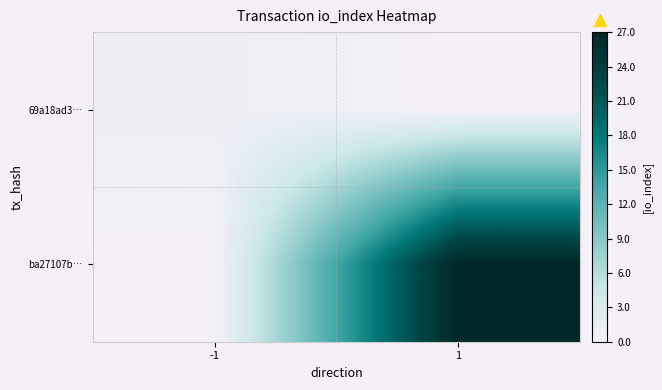

What is the total value across all series at -1?

1